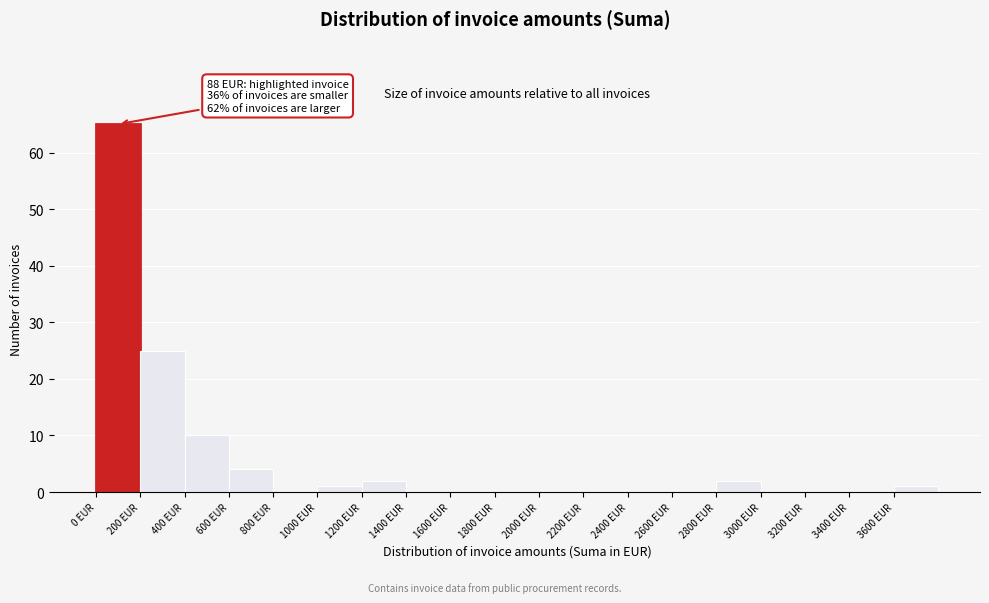

Which range on the x-axis has the tallest bar?

0 to 200